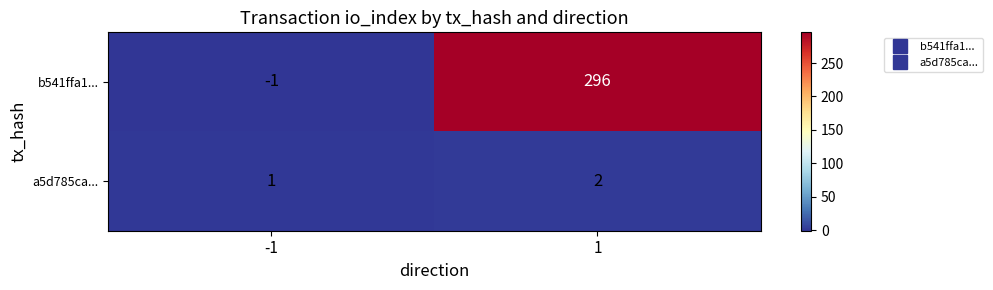

Which series has the largest total across all categories?

b541ffa1...